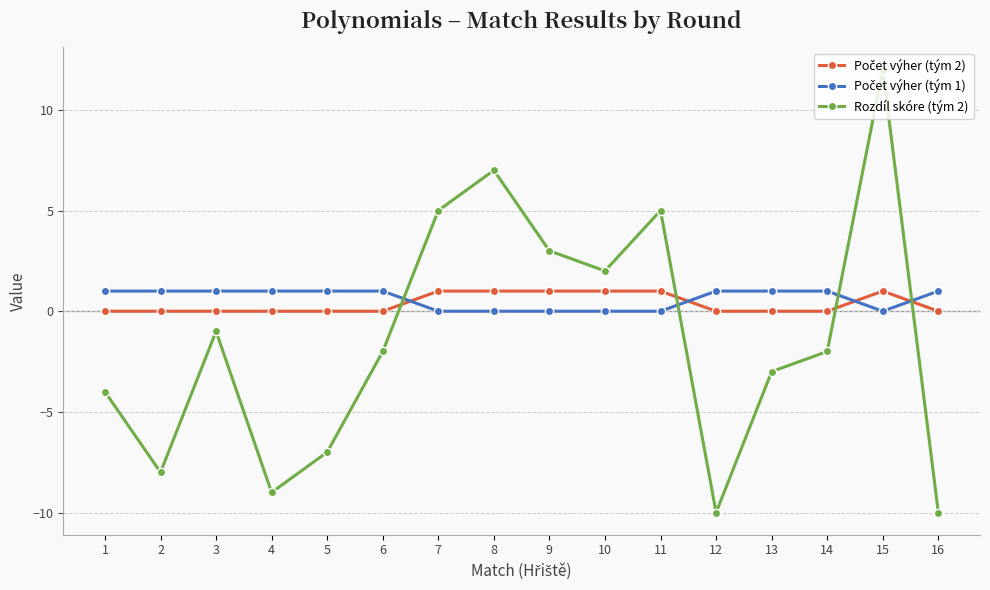

What is the greatest value displayed?

12